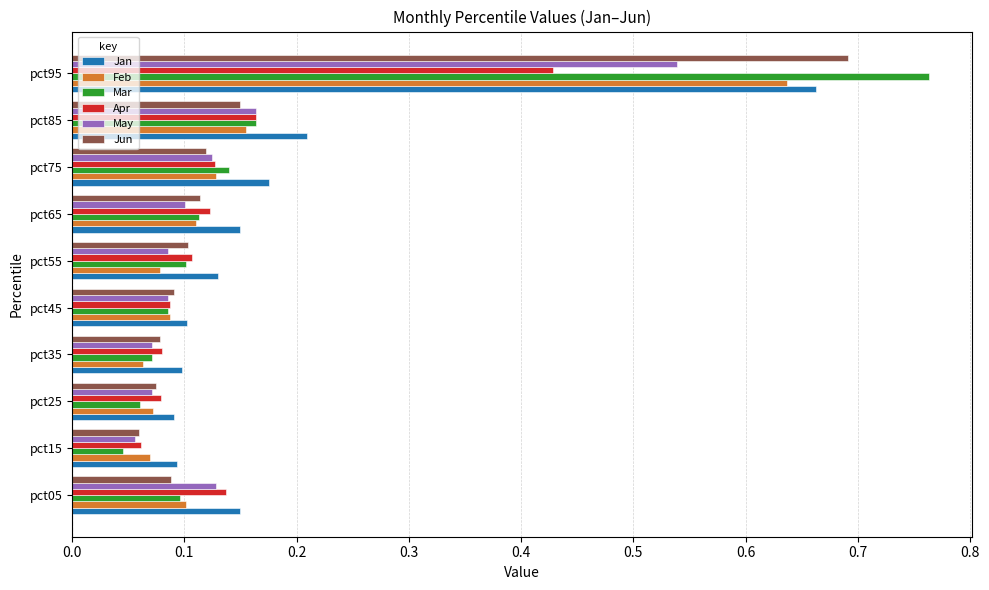

Which series has the largest range (max minus min)?

Mar